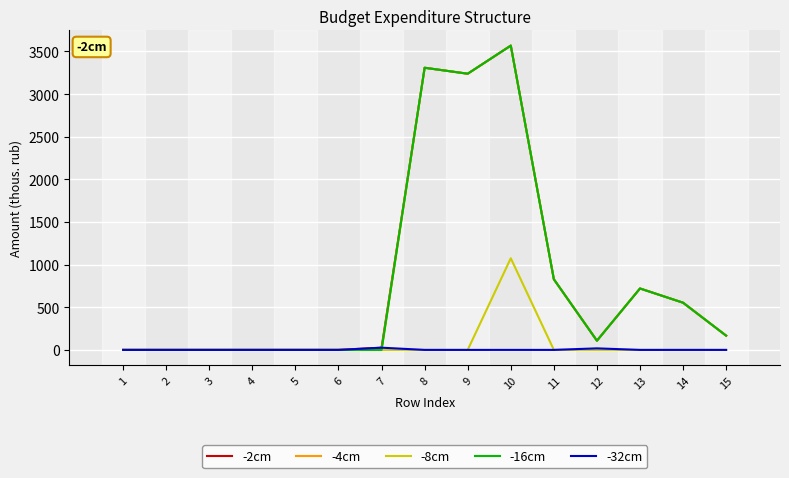

What is the difference between the highest and lowest values at 8?

3309.1